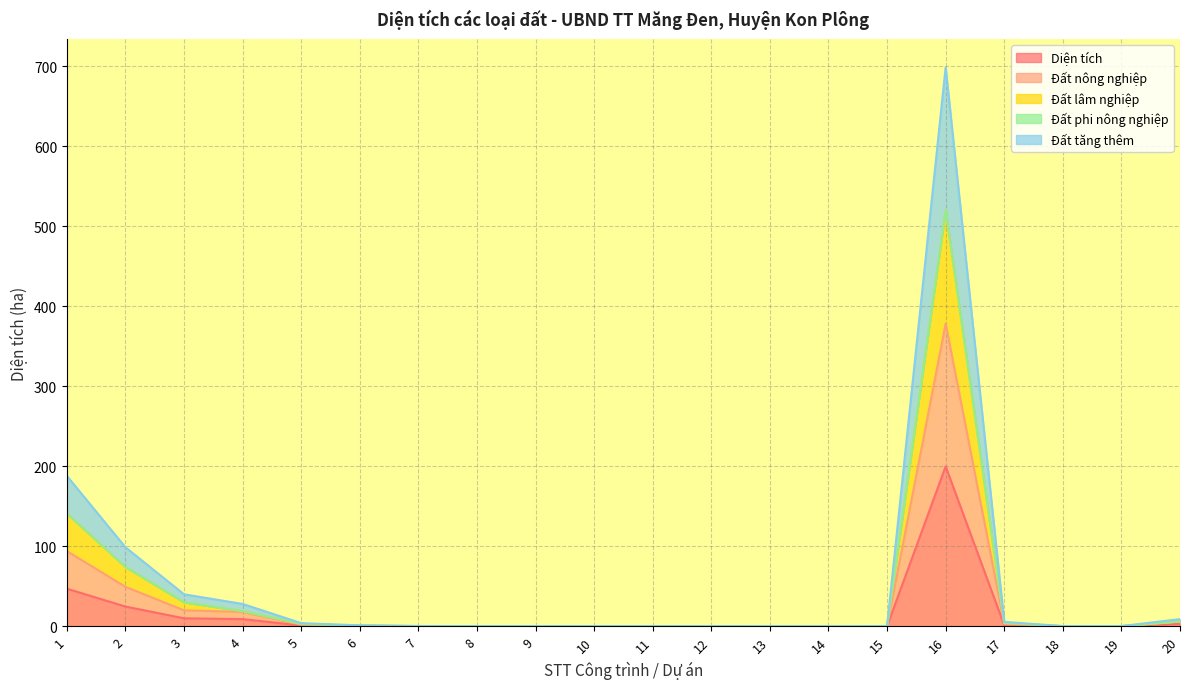

Is the value of Đất nông nghiệp at 7 greater than the value of Diện tích at 7?

Yes